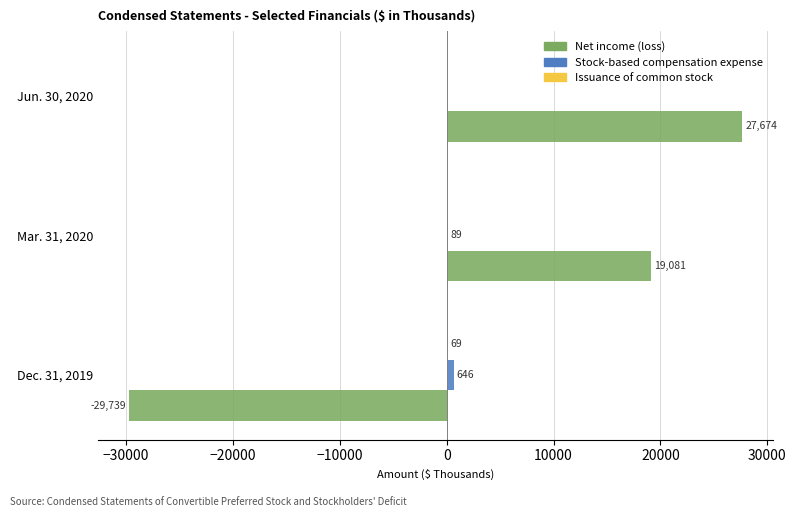

Count the Stock-based compensation expense values in the range 0 to 646.

3